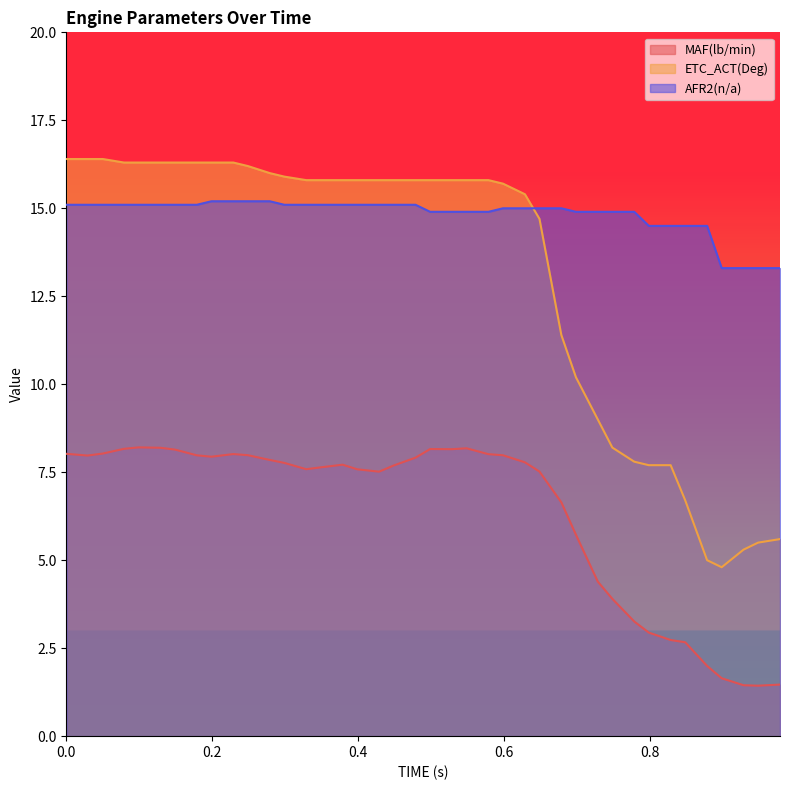

The value of AFR2(n/a) at 0.479 is 6.7. True or false?

False